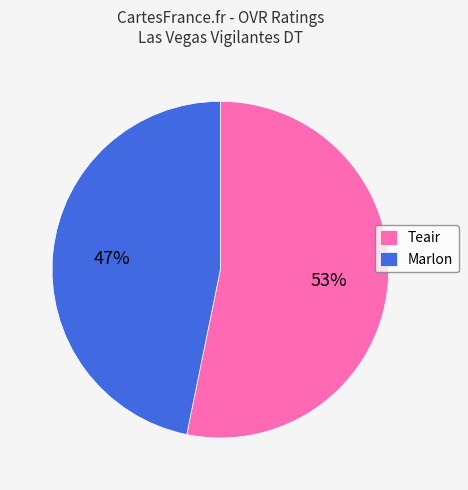

To the nearest percent, what portion does Teair represent?

53%